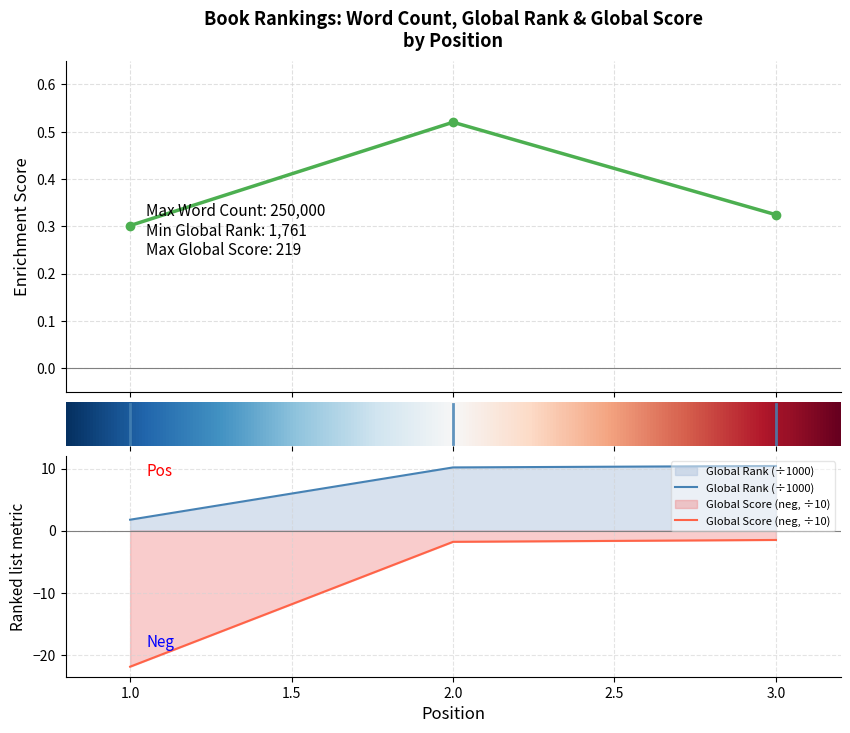

What is the total value across all series at 2?

8.9